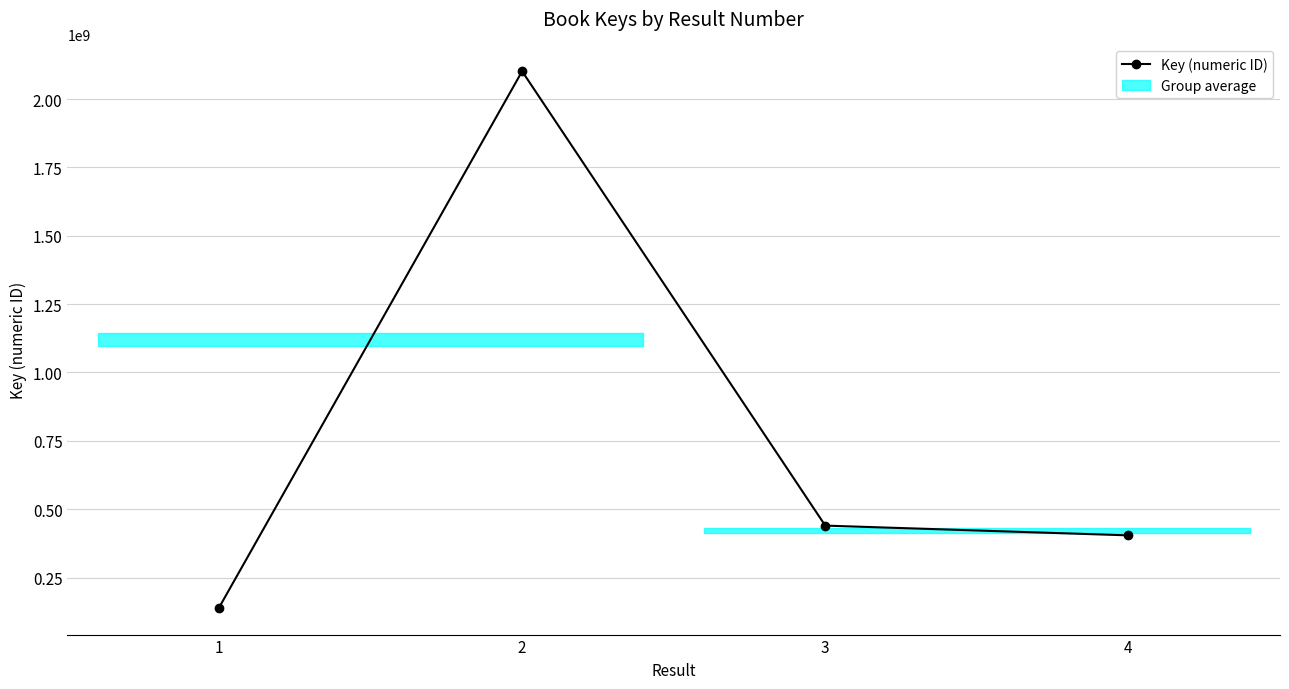

Reading right to left, extract all data points from this chart.

404267171	439944574	2101610581	139494670